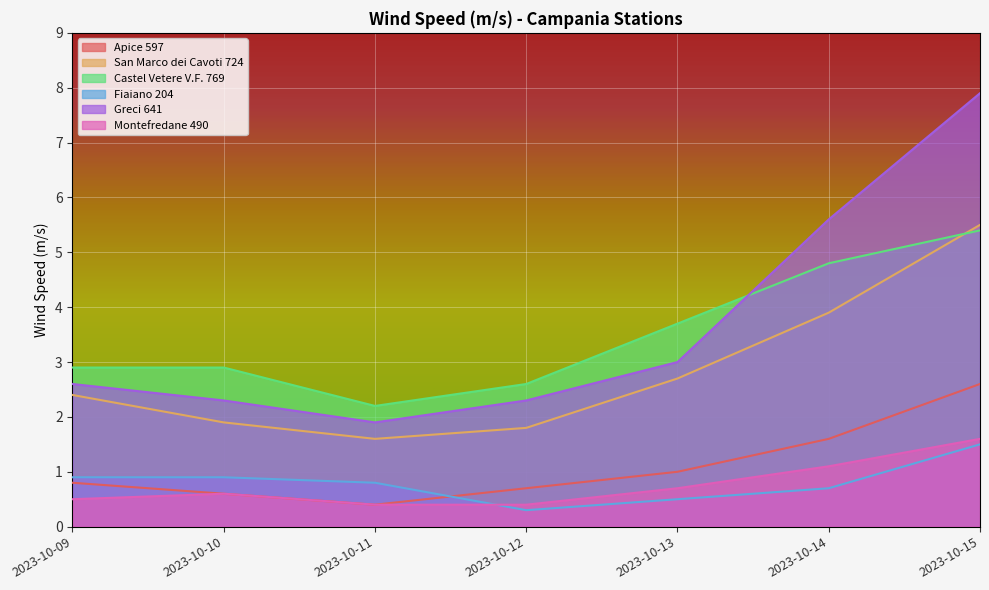

What are all the series names shown in the legend?

Apice 597, San Marco dei Cavoti 724, Castel Vetere V.F. 769, Fiaiano 204, Greci 641, Montefredane 490